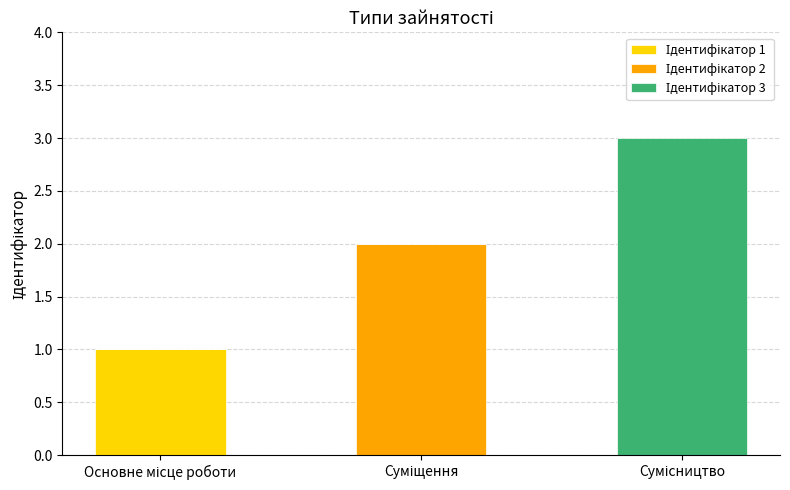

Count the number of categories in the chart.

3